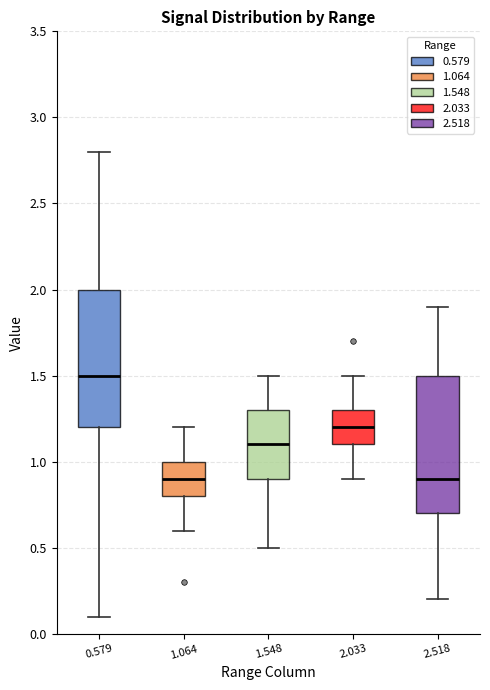

Where does the upper whisker of the box at x = 0.579 end on the y-axis? The values are not printed on the chart, so give them approximately, as read against the axis.

2.8